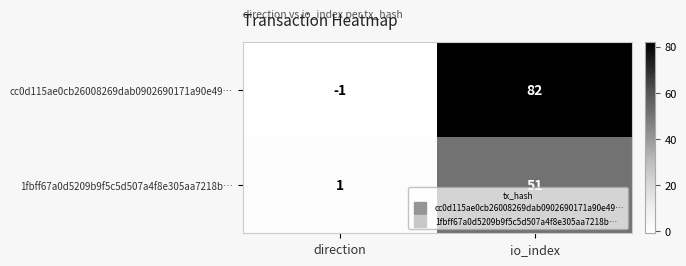

At which label is cc0d115ae0cb26008269dab0902690171a90e49… closest to 40?

direction